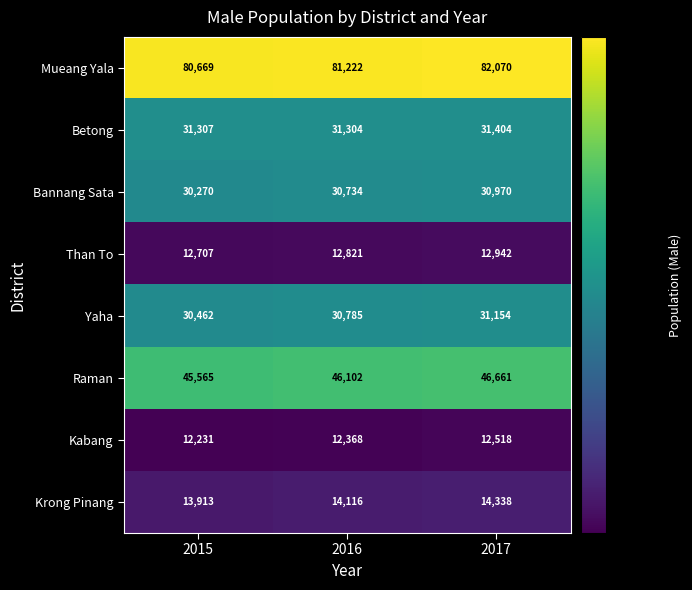

How many Bannang Sata values are between 30270 and 30970?

3